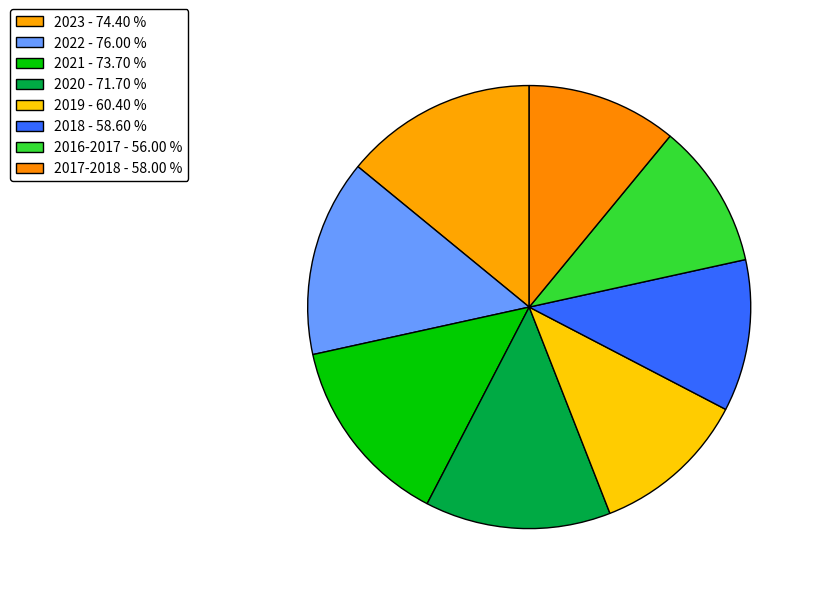

What is the ratio of the value at 2018 to the value at 2016-2017?

1.0